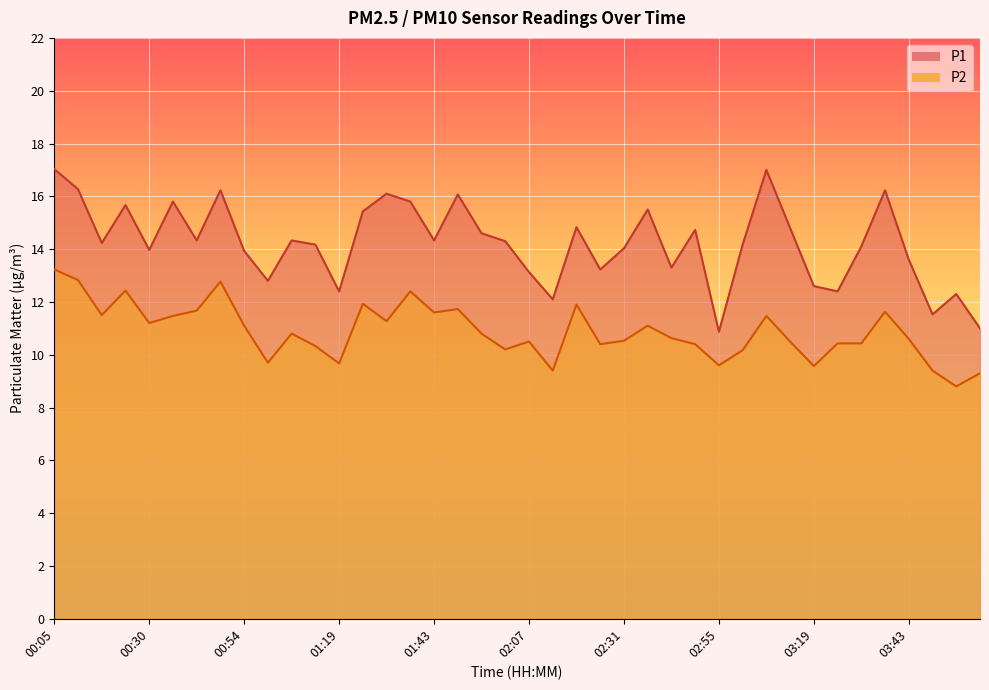

Does the chart display data point markers on the line(s)?

No